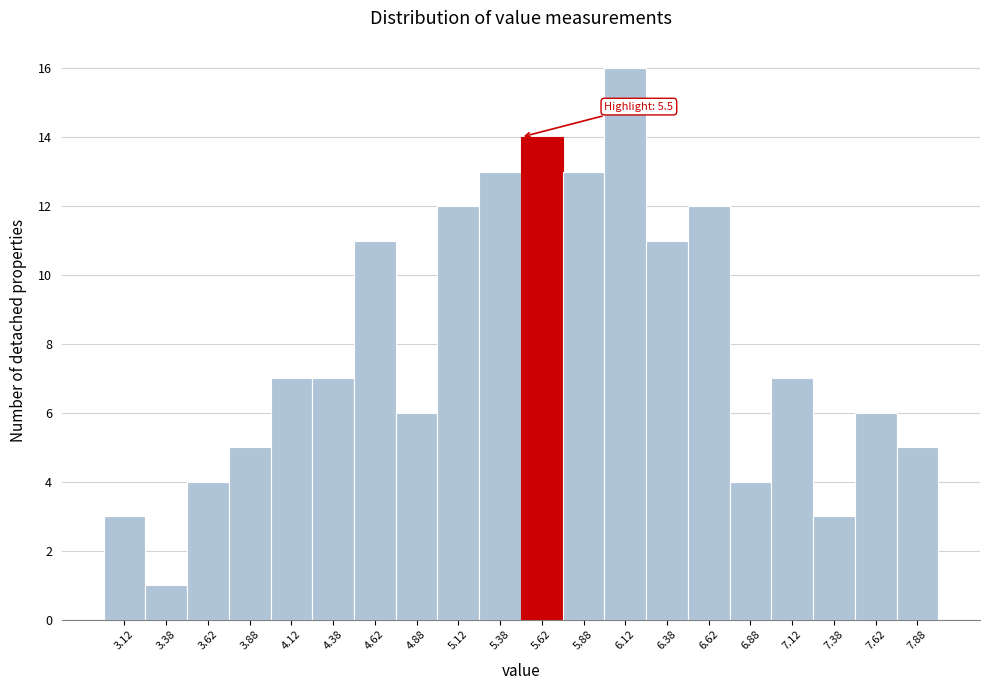

Which range on the x-axis has the tallest bar?

6.00 to 6.25